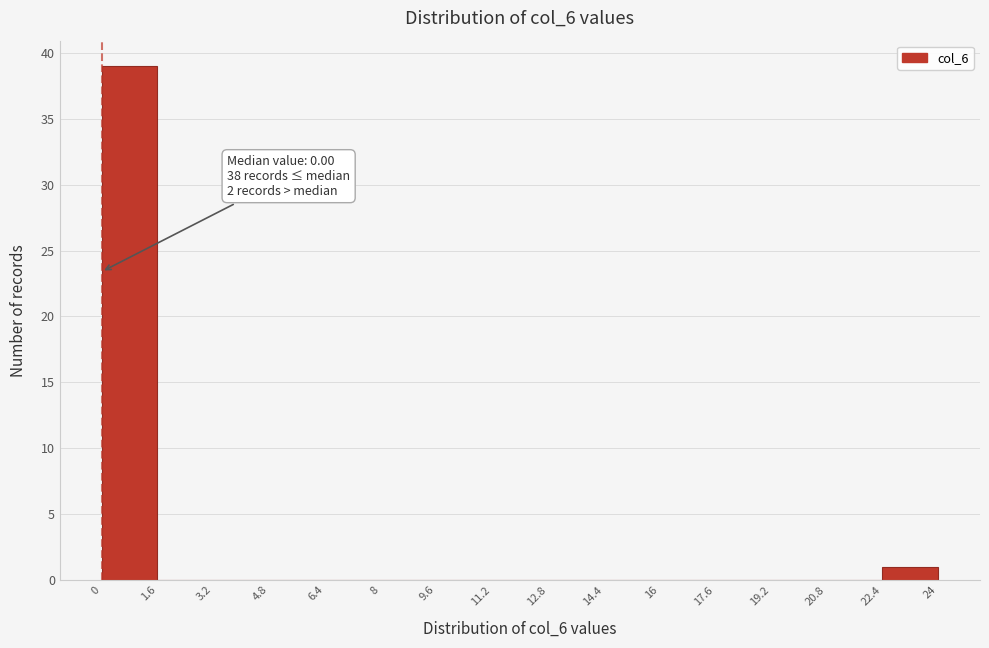

Which range on the x-axis has the tallest bar?

0 to 1.6